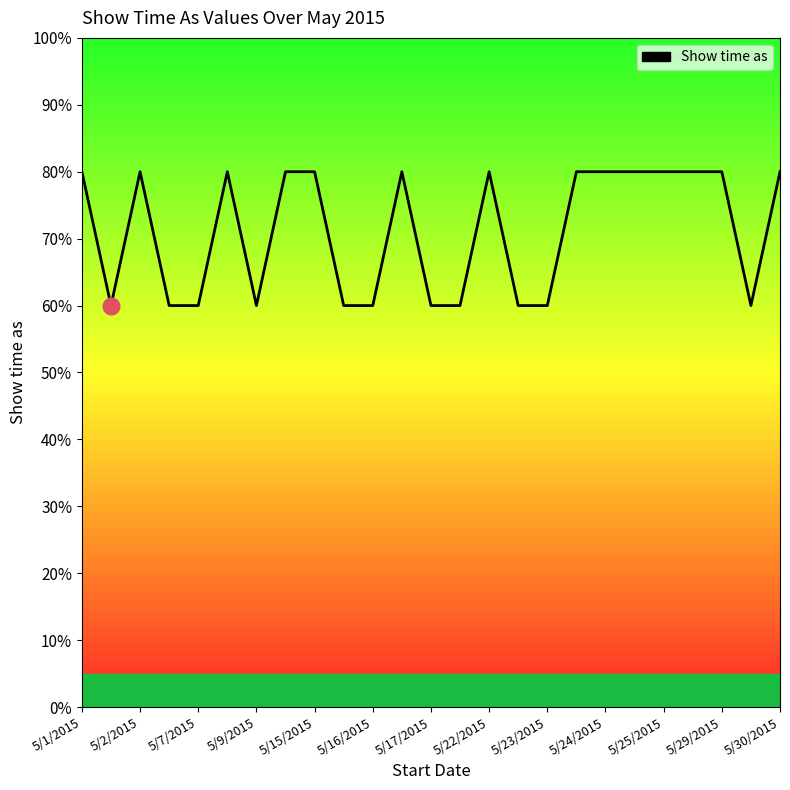

Does the chart have visible grid lines?

No